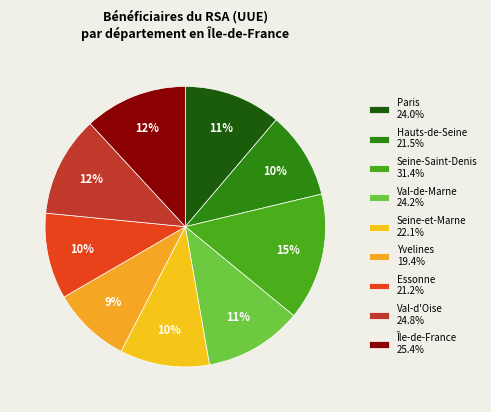

To the nearest percent, what portion does Paris represent?

11%